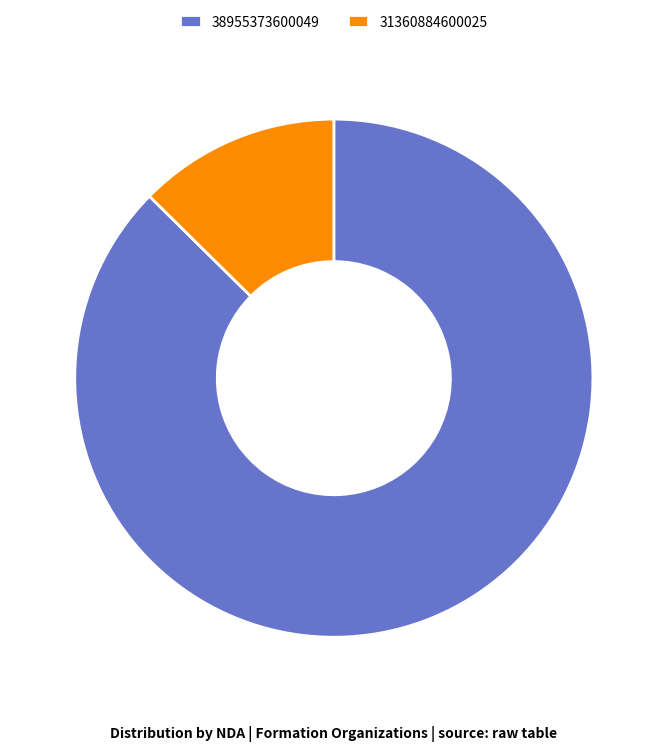

Which has a higher value, 38955373600049 or 31360884600025?

38955373600049